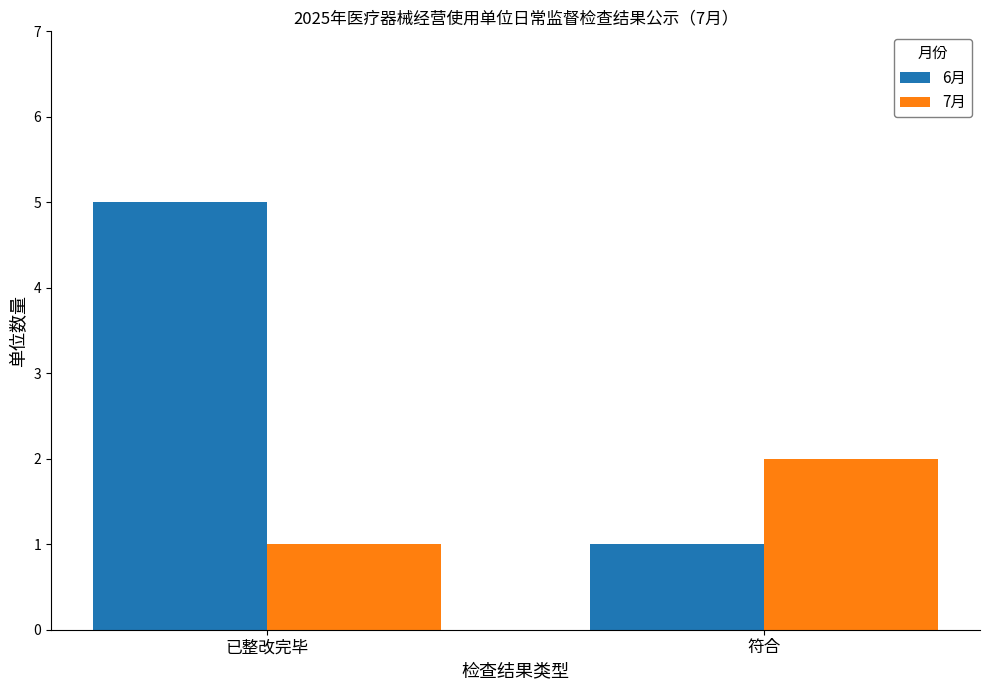

What is the difference between the highest and lowest values at 已整改完毕?

4